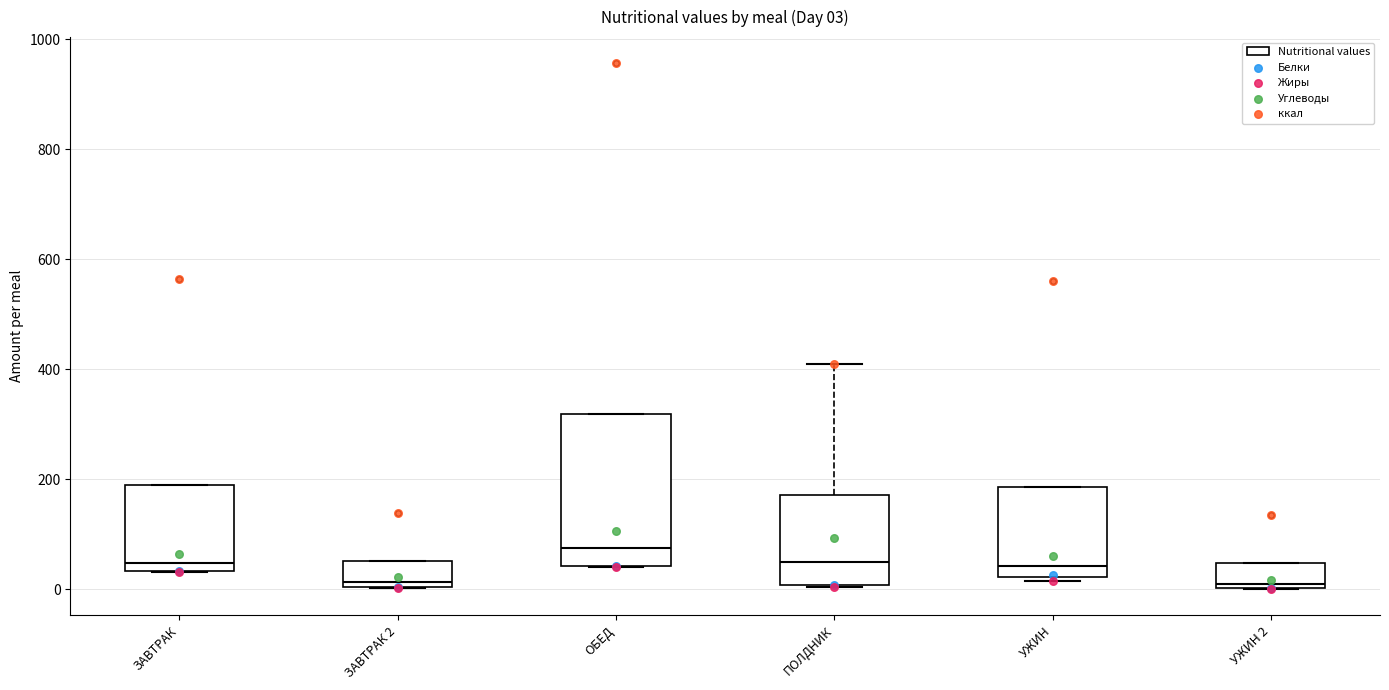

Comparing the boxes themselves (not the whiskers), which one is the tallest?

ОБЕД